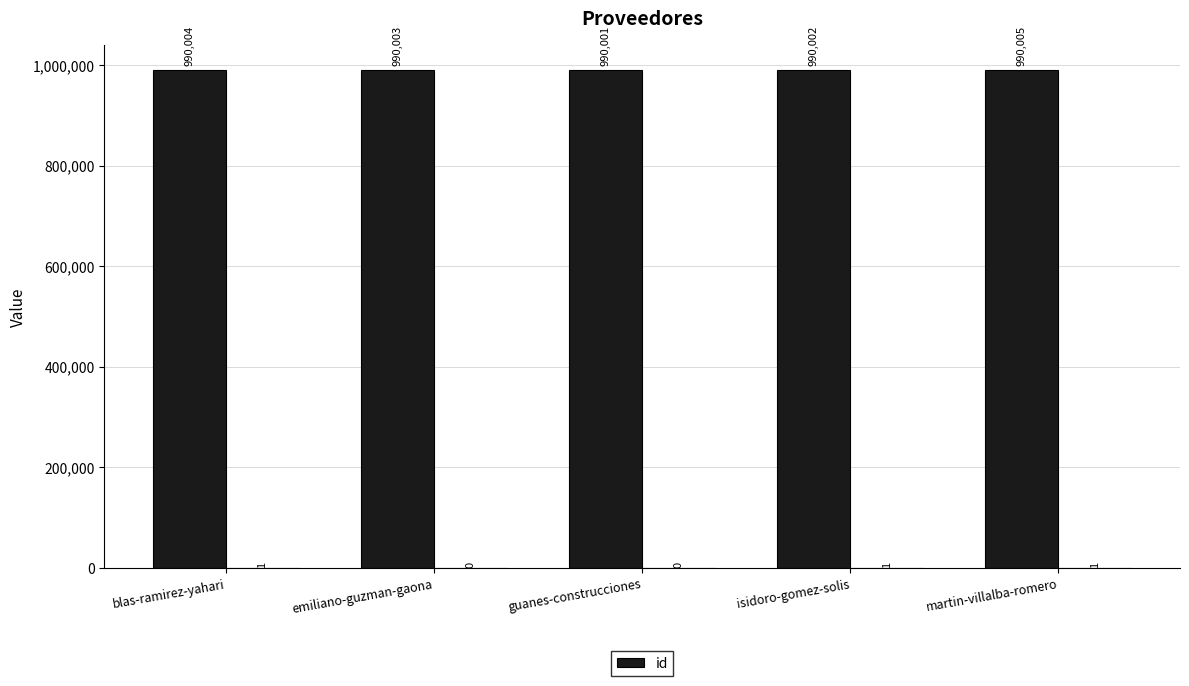

What is the label of the 4th bar from the left?

isidoro-gomez-solis